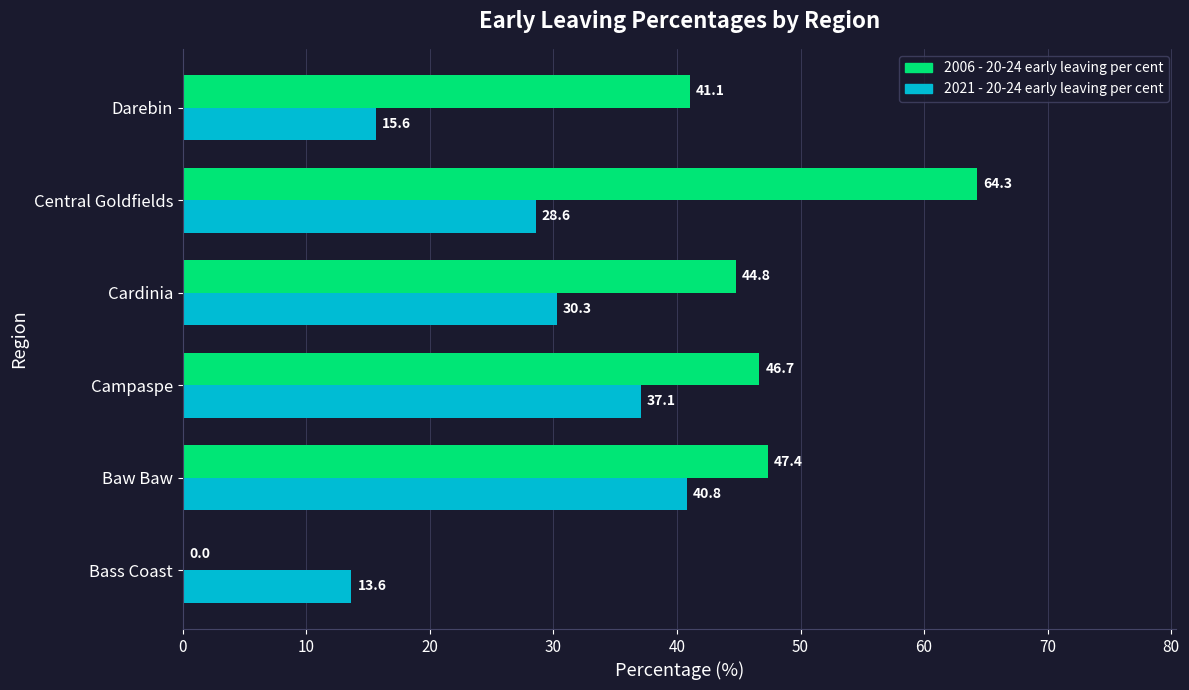

Which series changed the most between Cardinia and Central Goldfields?

2006 - 20-24 early leaving per cent